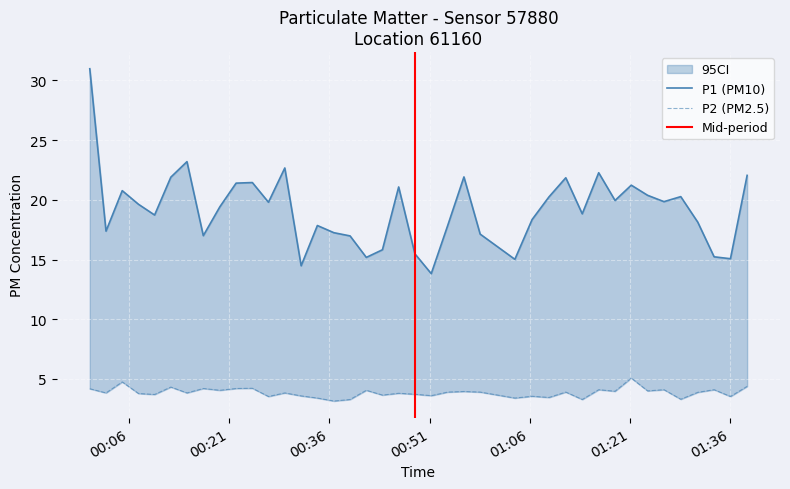

What is the difference between the maximum and second lowest values in the P1 series?

16.5